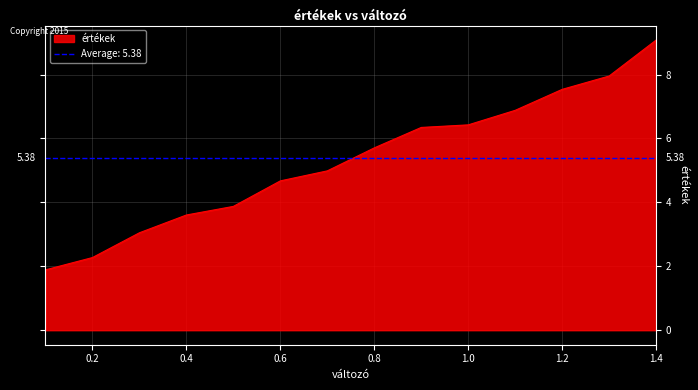

What is the change in value from 0.4 to 0.5?

+0.3